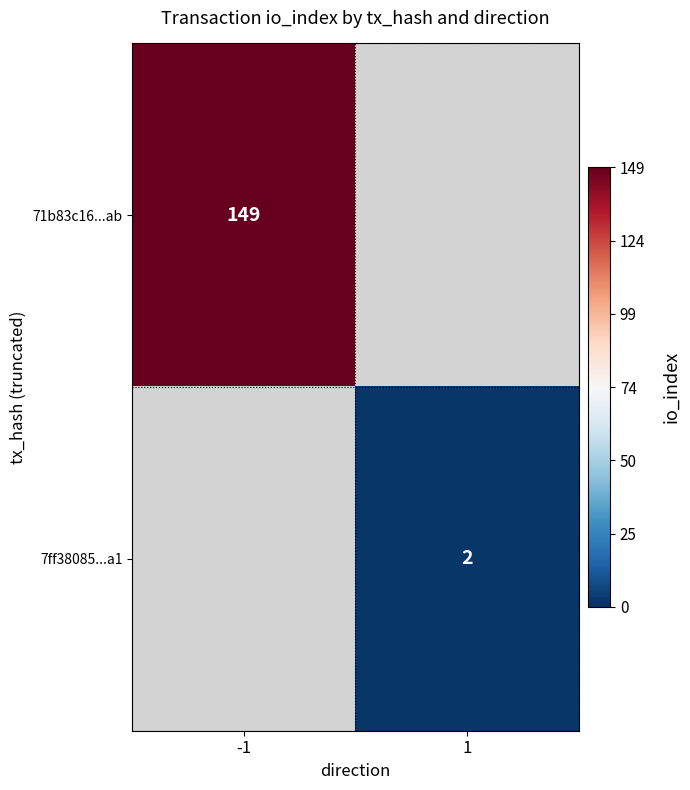

The value of 7ff38085...a1 at 1 is 2. True or false?

True